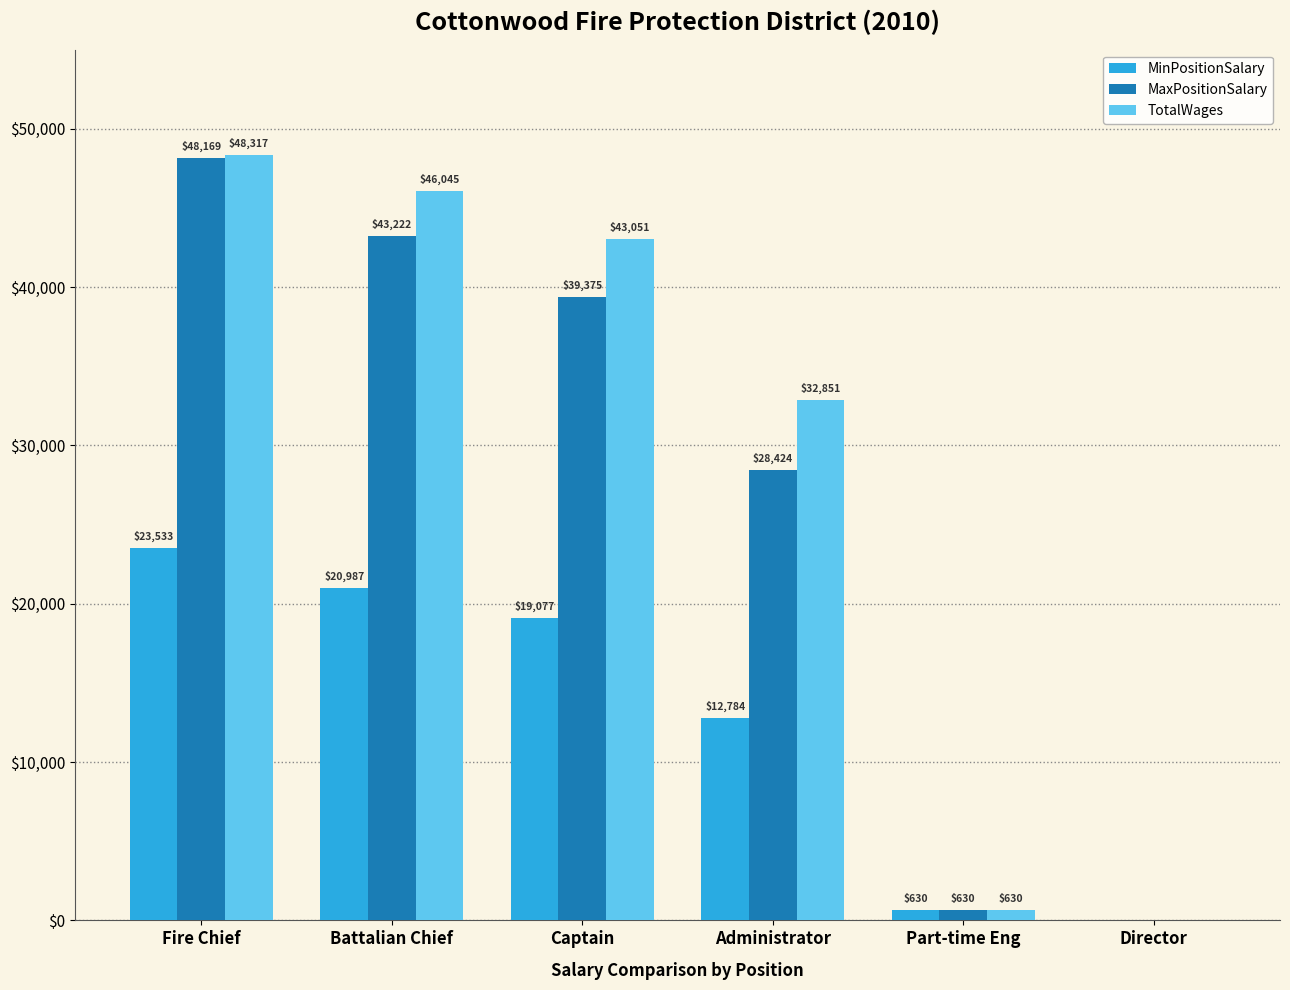

Reading left to right, list all the values displayed in this chart.

MinPositionSalary: Fire Chief=23533	Battalian Chief=20987	Captain=19077	Administrator=12784	Part-time Eng=630	Director=0
MaxPositionSalary: Fire Chief=48169	Battalian Chief=43222	Captain=39375	Administrator=28424	Part-time Eng=630	Director=0
TotalWages: Fire Chief=48317	Battalian Chief=46045	Captain=43051	Administrator=32851	Part-time Eng=630	Director=0